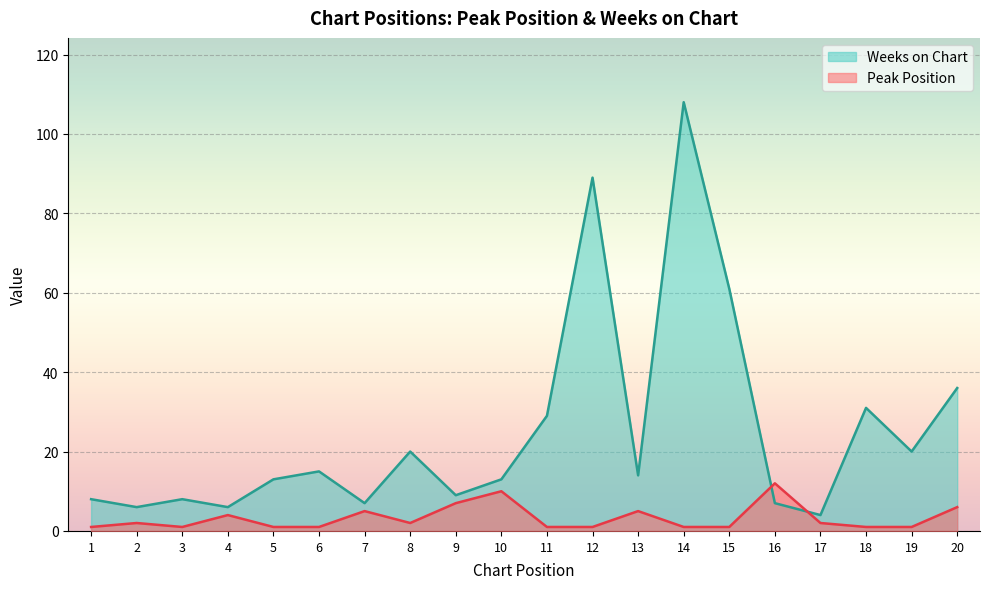

In Peak Position, how many points are higher than both neighbors (excluding endpoints)?

6